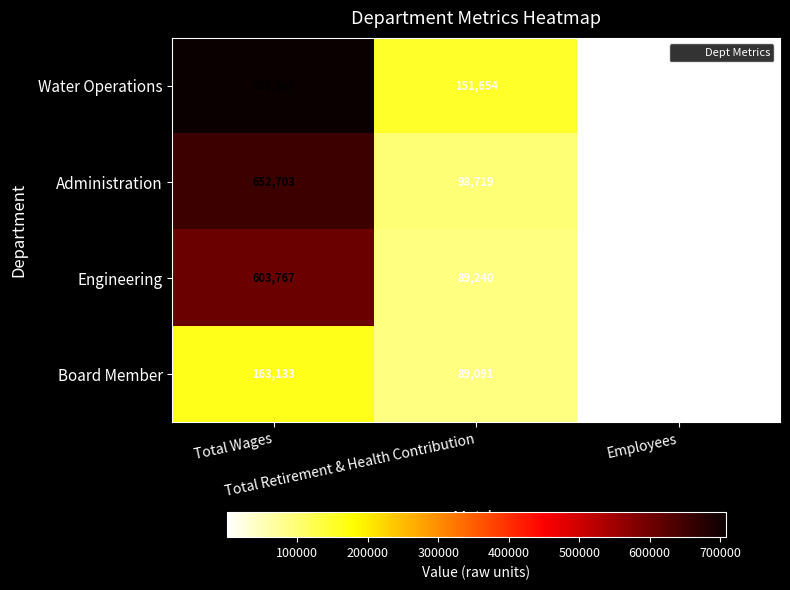

At how many categories does at least one series exceed 425753?

1